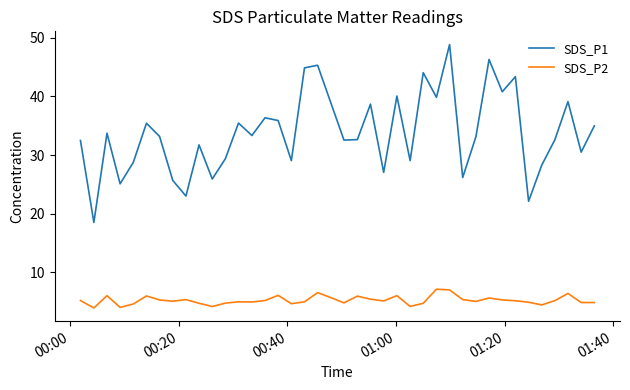

Rank the series by their maximum value, from highest to lowest.

SDS_P1, SDS_P2